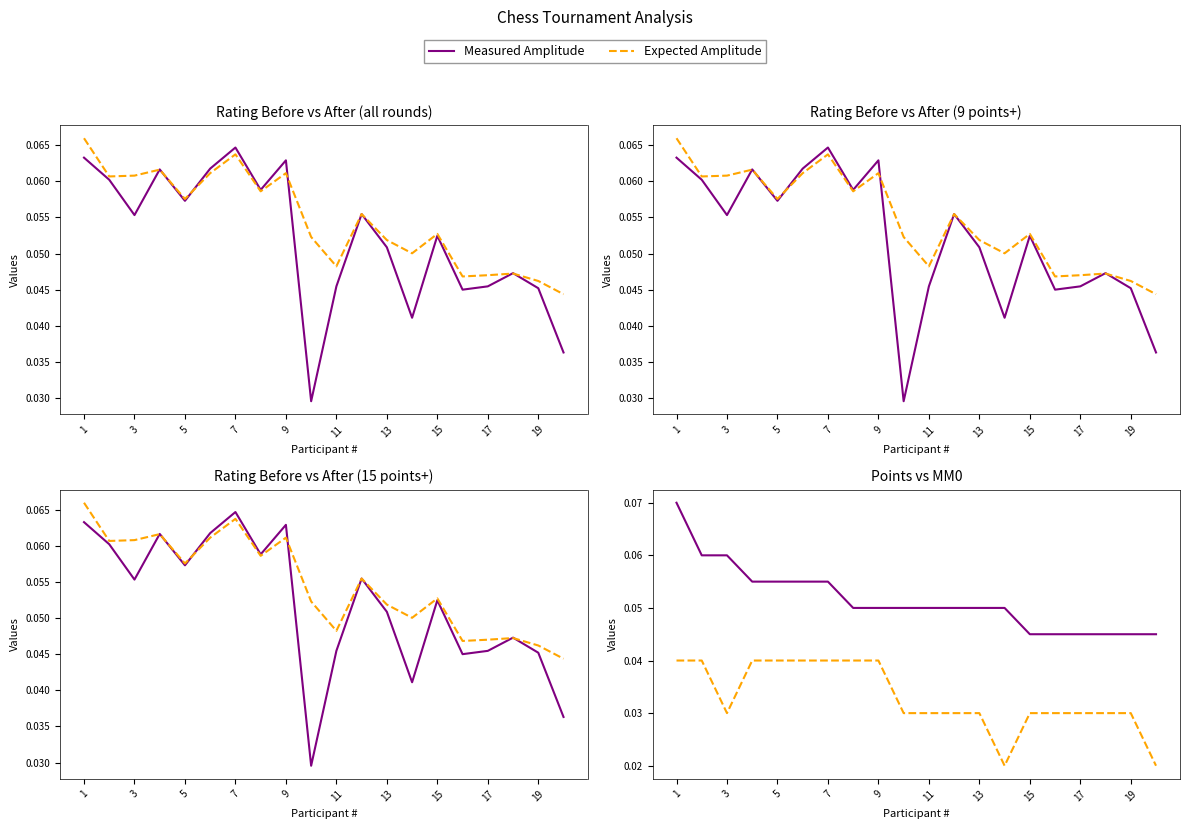

Is this an area chart (filled region under the line)?

No